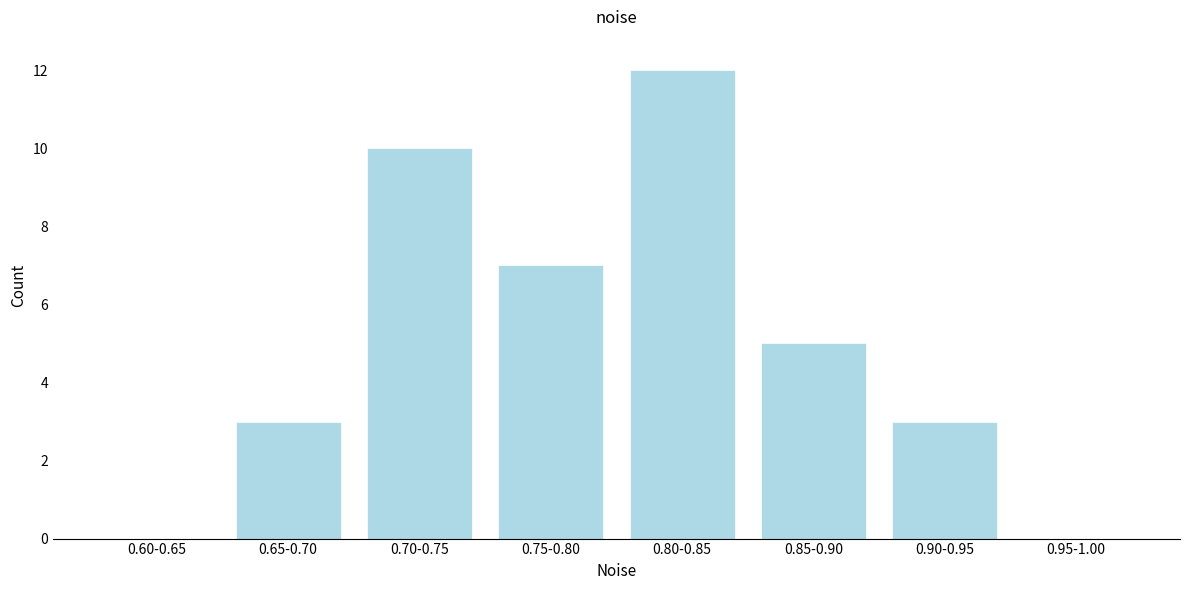

Reading left to right, transcribe all the data shown in this chart.

0.60-0.65=0	0.65-0.70=3	0.70-0.75=10	0.75-0.80=7	0.80-0.85=12	0.85-0.90=5	0.90-0.95=3	0.95-1.00=0